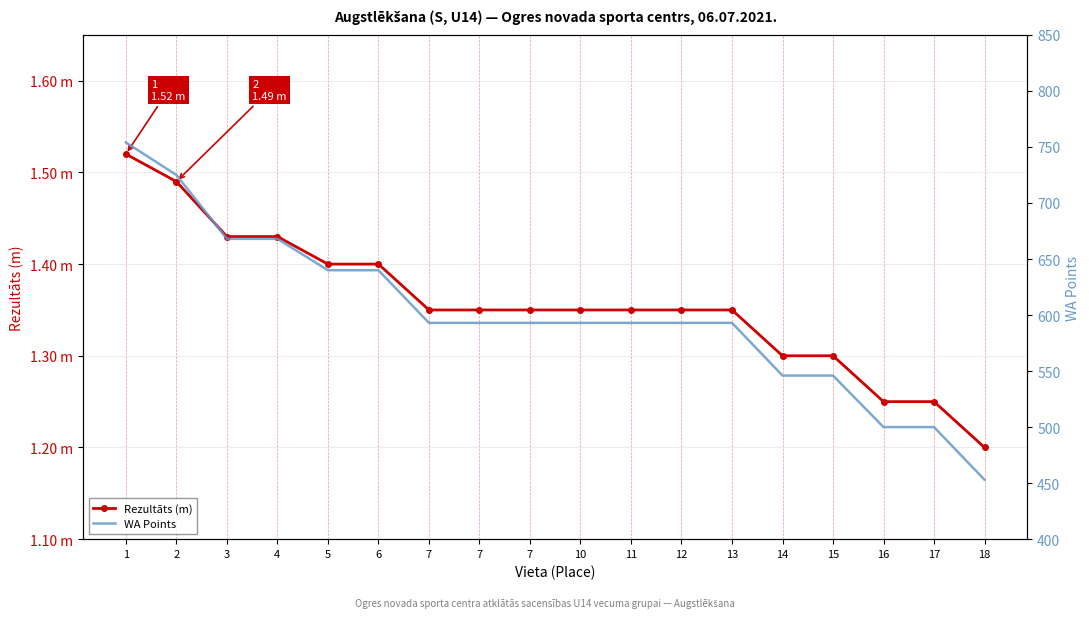

Which category has the highest value in the WA Points series?

1